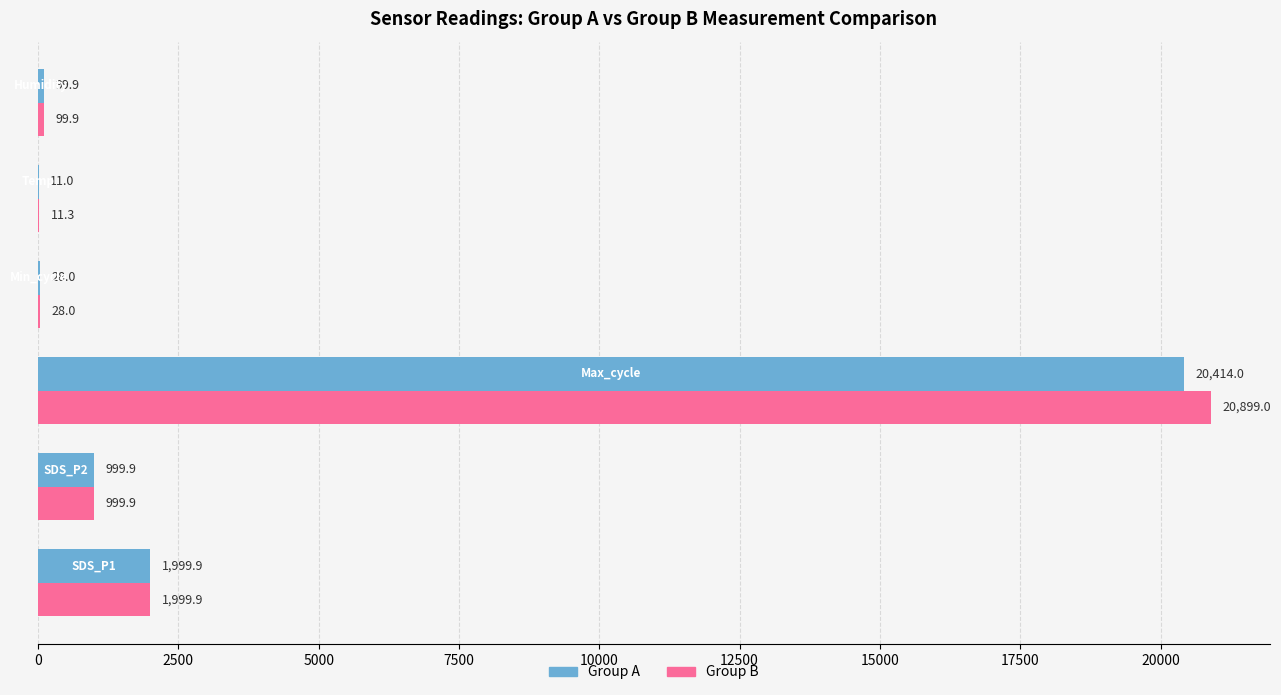

What is the maximum value for Group A?

20414.0